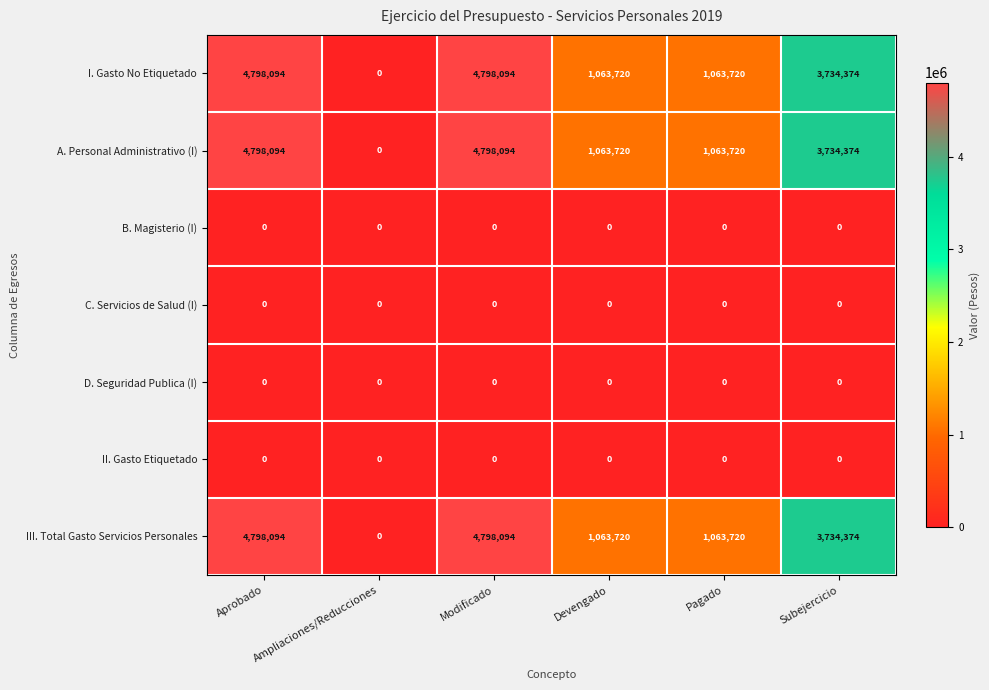

The C. Servicios de Salud (I) series shows 0 at Subejercicio. True or false?

True